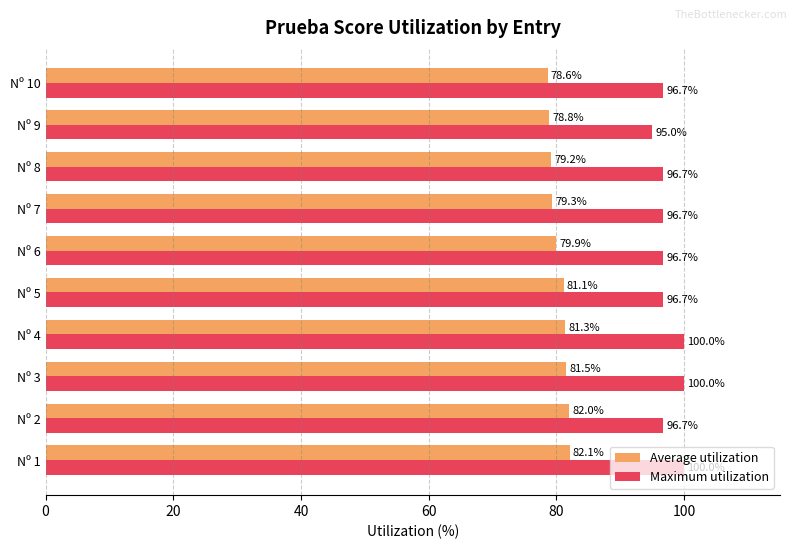

List the series in order of their peak value, lowest first.

Average utilization, Maximum utilization